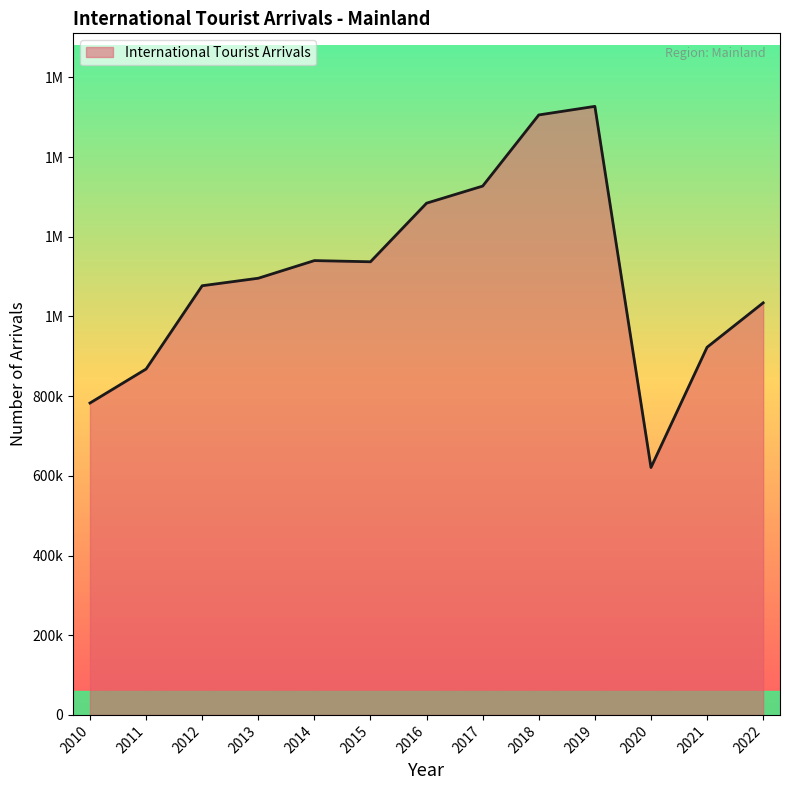

Read the value at 2013.

1095884.0